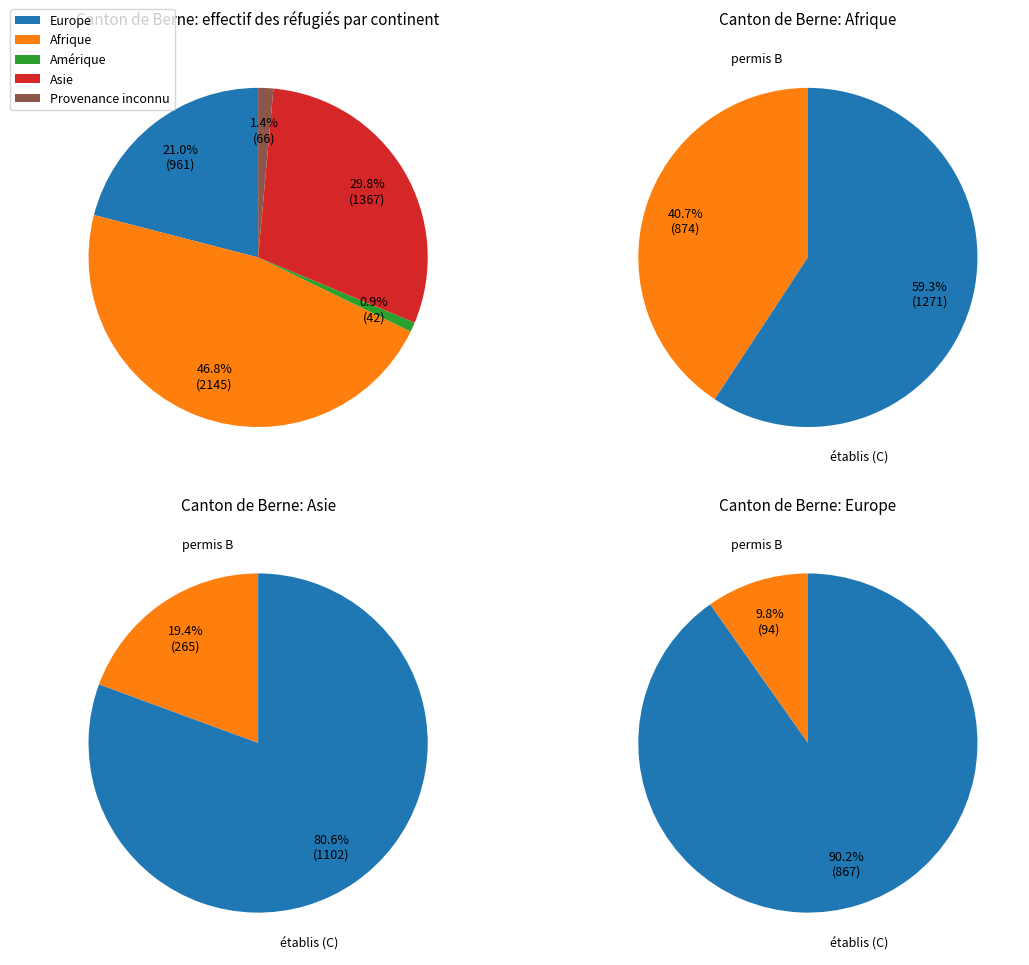

What is the total percentage of Provenance inconnu and Océanie?

1.4%